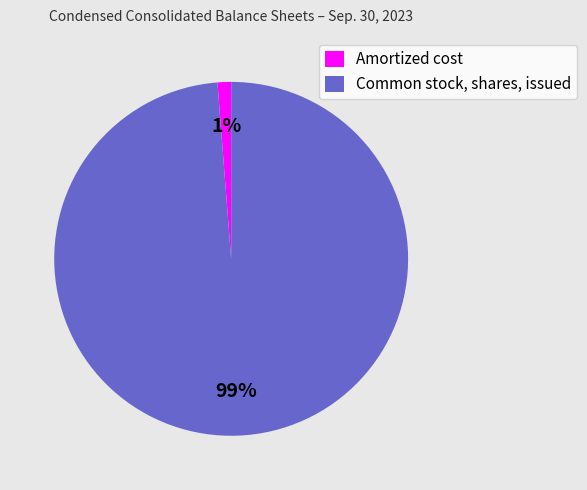

To the nearest percent, what is the combined percentage of Common stock, shares, issued and Amortized cost?

100%